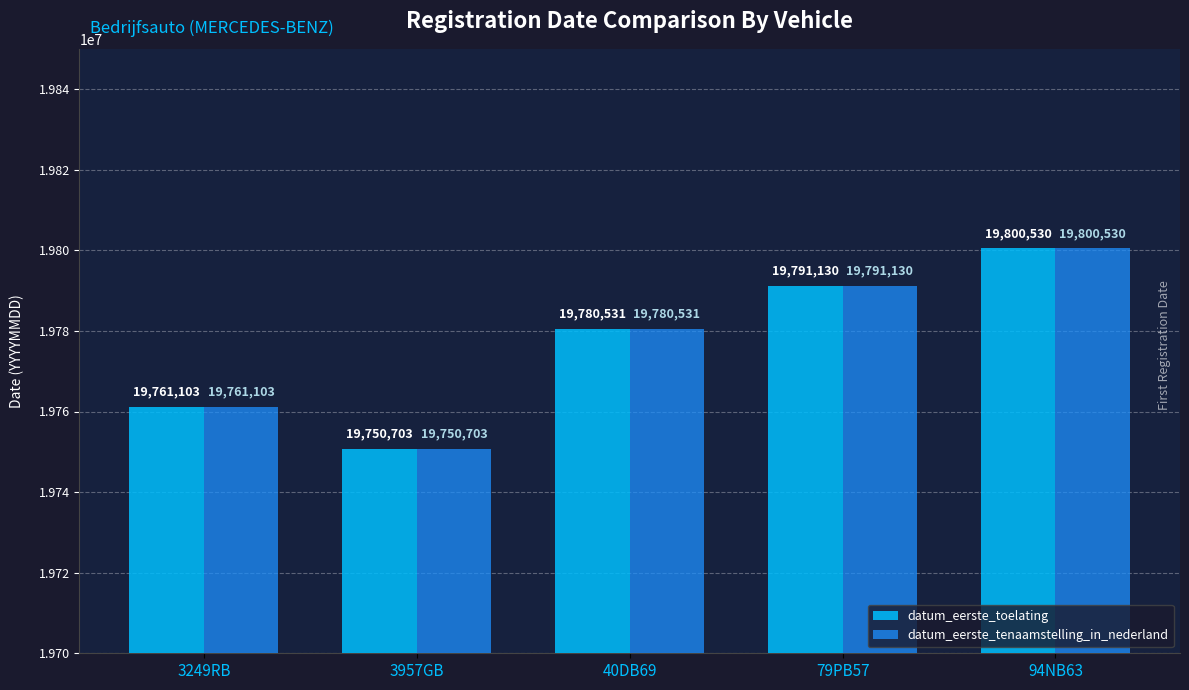

What is the difference between the maximum and minimum values in the datum_eerste_toelating series?

49827